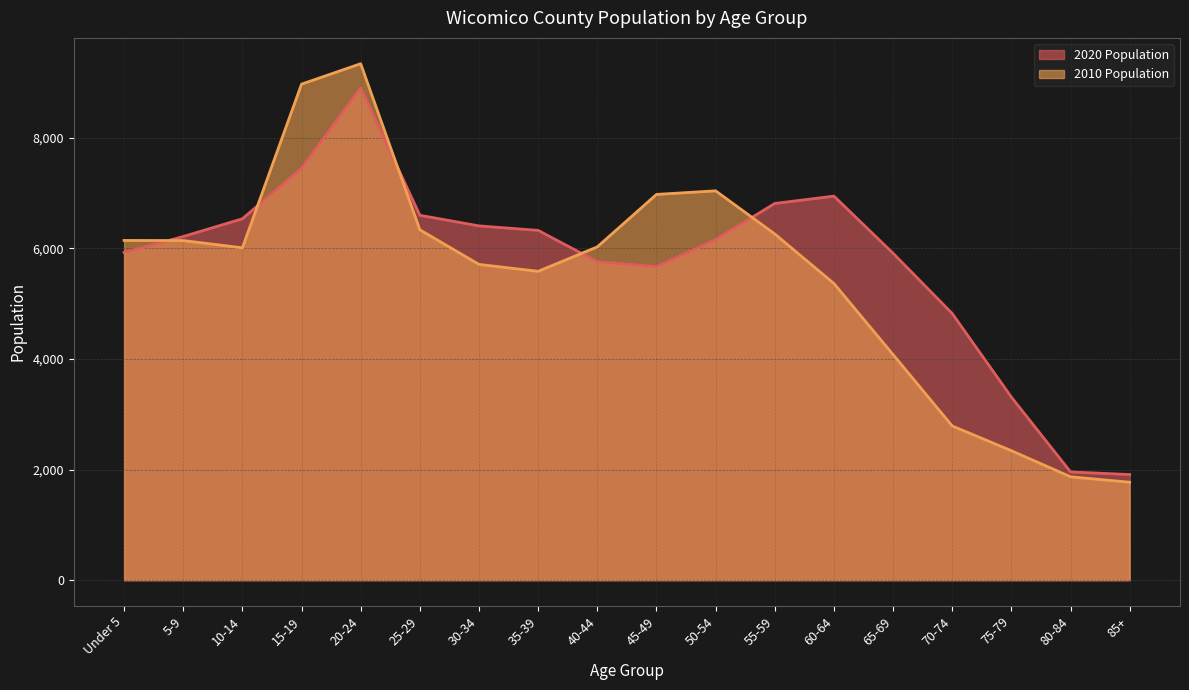

True or false: 2020 Population has a value of 6213 at 5-9.

True